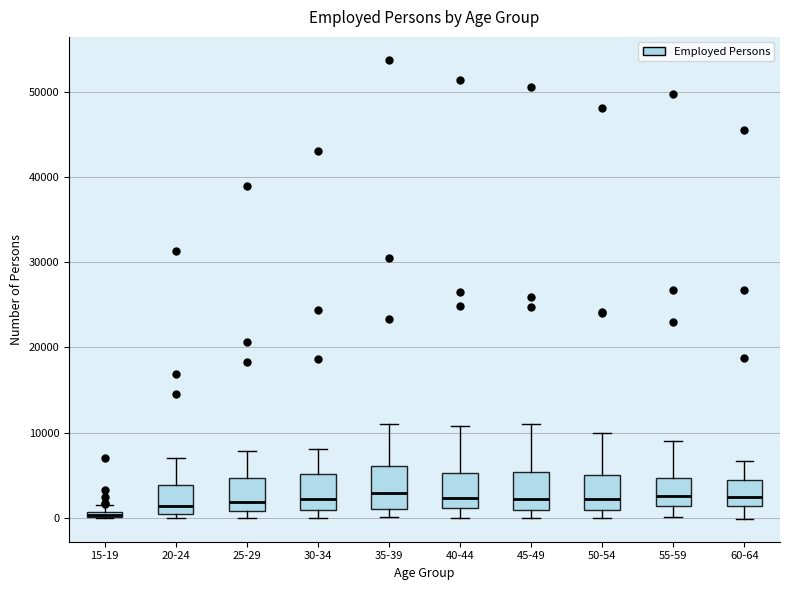

Where does the median line of the box for 30-34 sit on the y-axis? The values are not printed on the chart, so give them approximately, as read against the axis.

2000